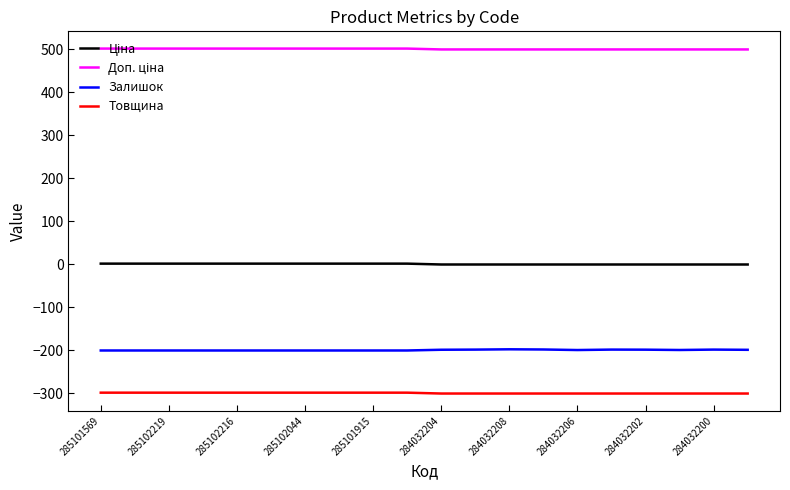

True or false: Товщина and Залишок cross at least once.

False